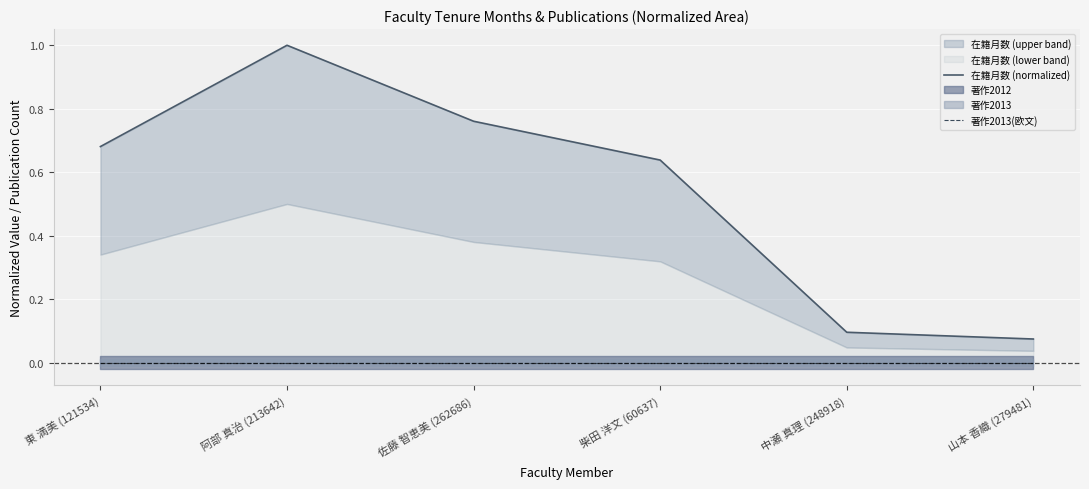

Where is 著作2013(欧文) nearest to the value 0?

東 満美 (121534)